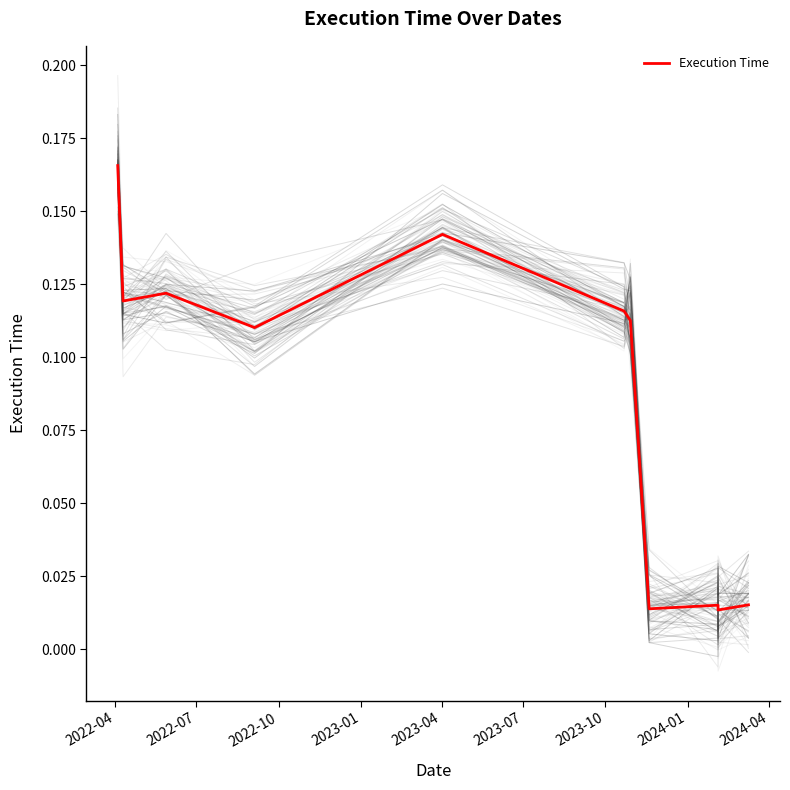

What is the average value?

0.1